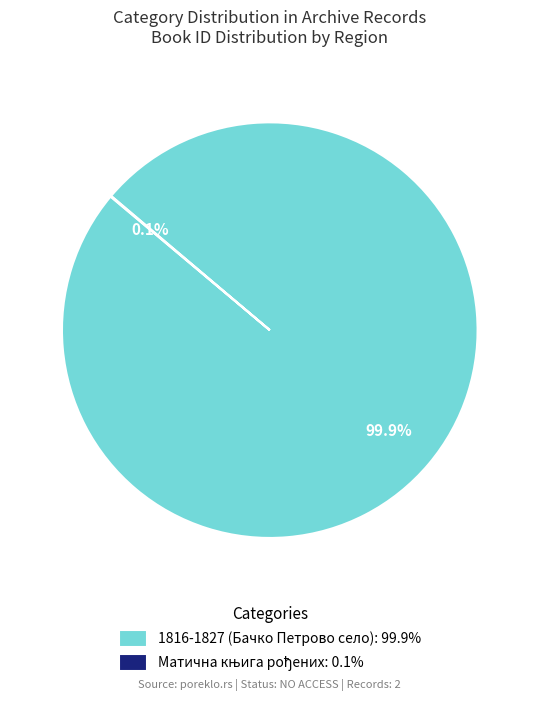

Is there a majority slice in this chart?

Yes